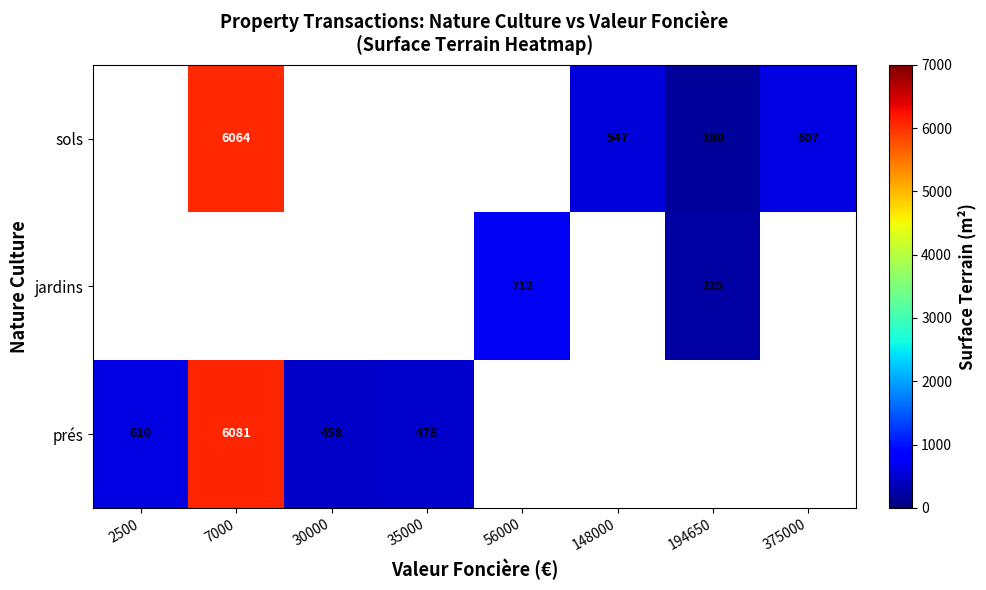

Is the value of jardins at 194650 greater than the value of prés at 7000?

No